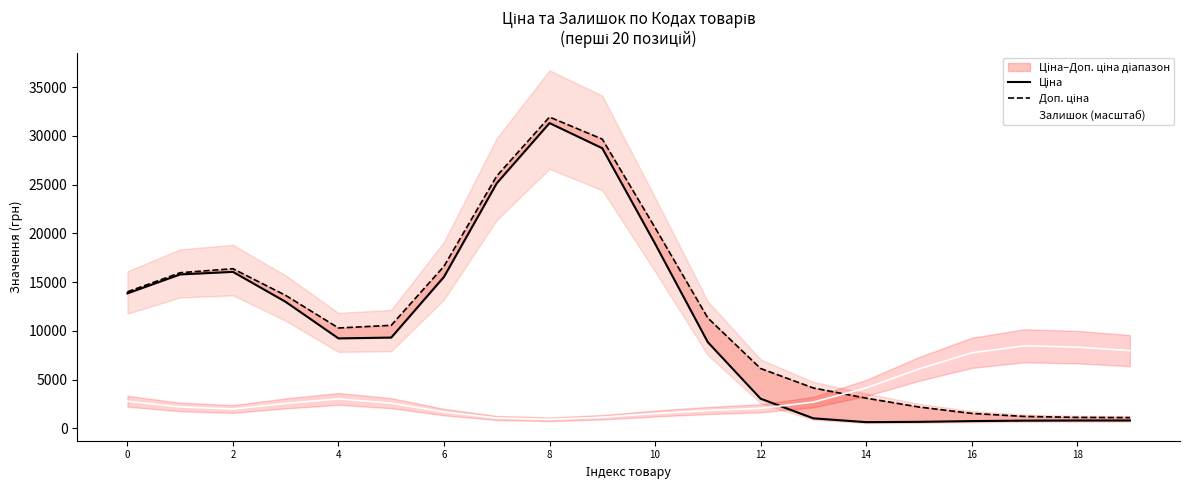

How many interior local peaks does the Ціна series have?

2